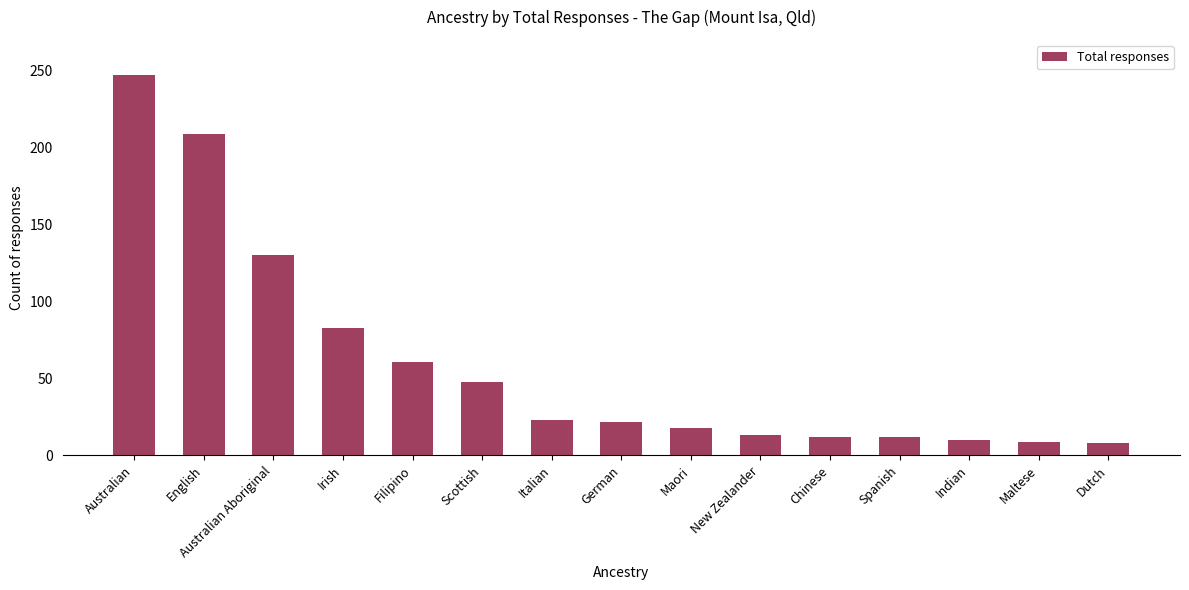

What is the maximum value shown in the chart?

247